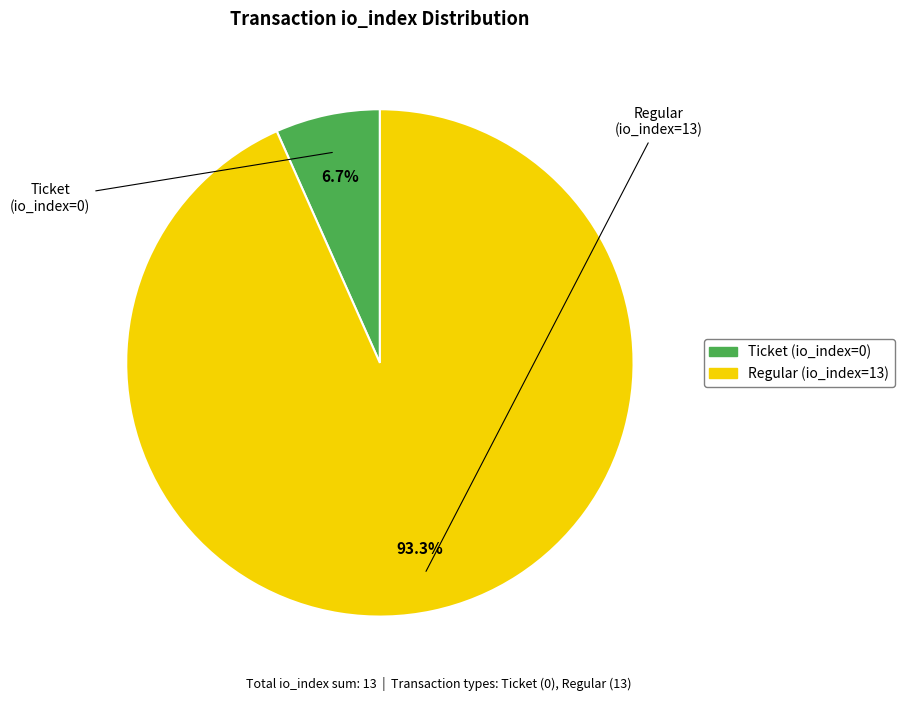

Is there any slice that represents more than half of the pie?

Yes